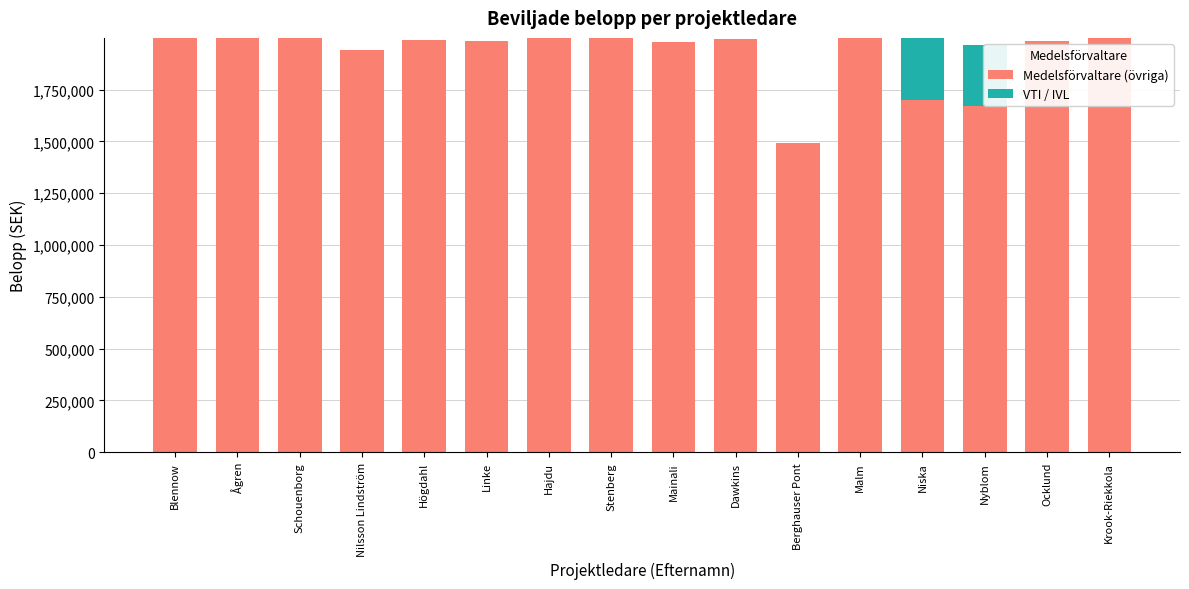

What is the total value across all series at Mainali?

1979641.0